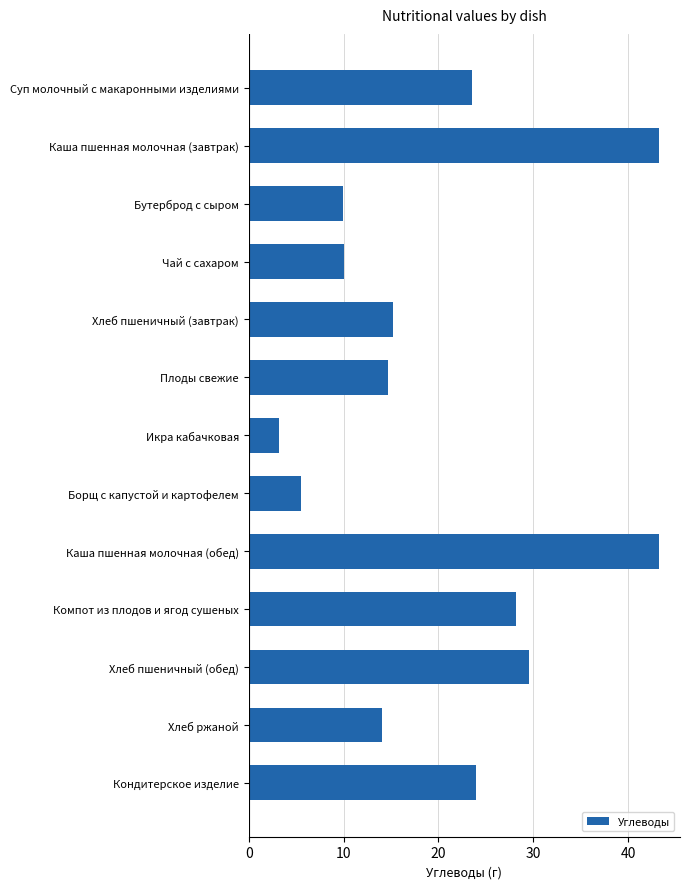

What is the label of the 5th bar from the top?

Хлеб пшеничный (завтрак)